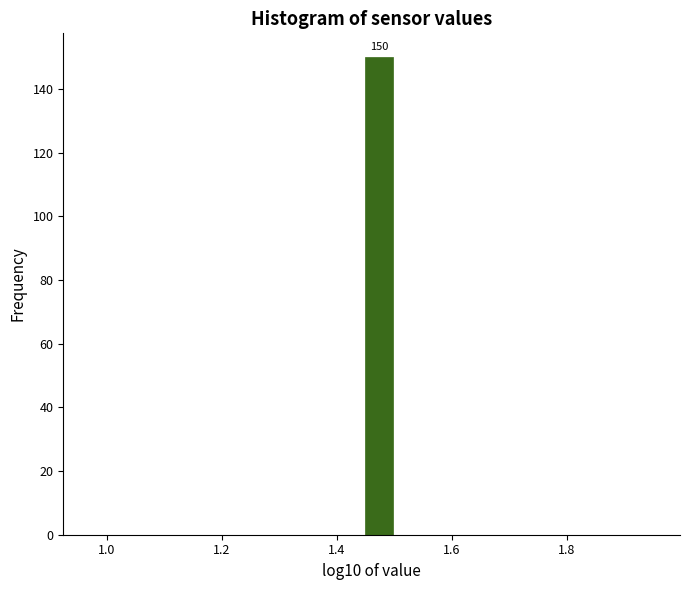

Around what value on the x-axis is the tallest bar? Give the approximate position of its centre, as read against the axis.

1.48